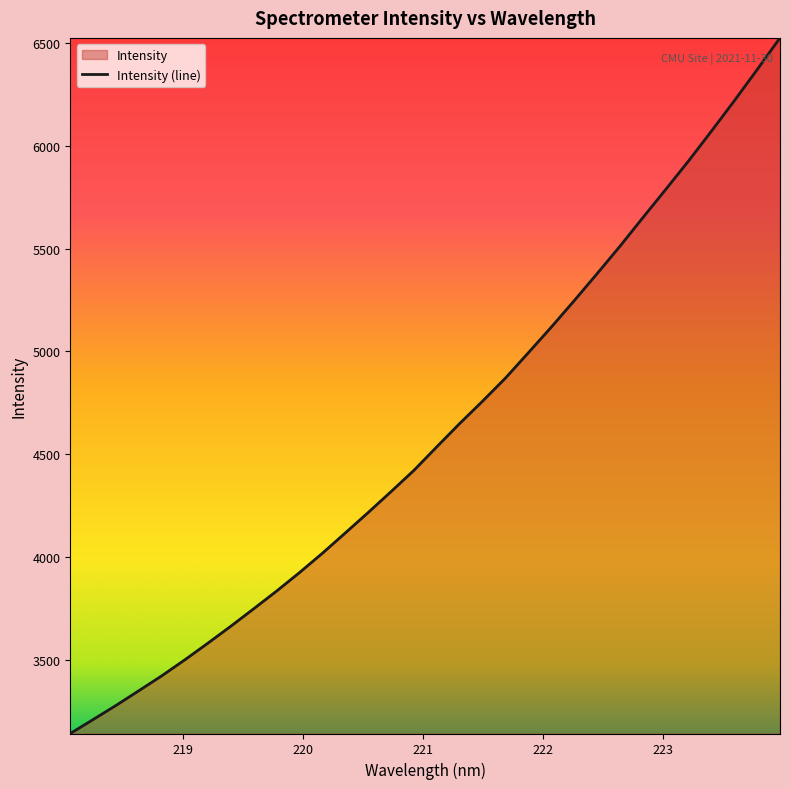

What is the sum of all values?

147364.8